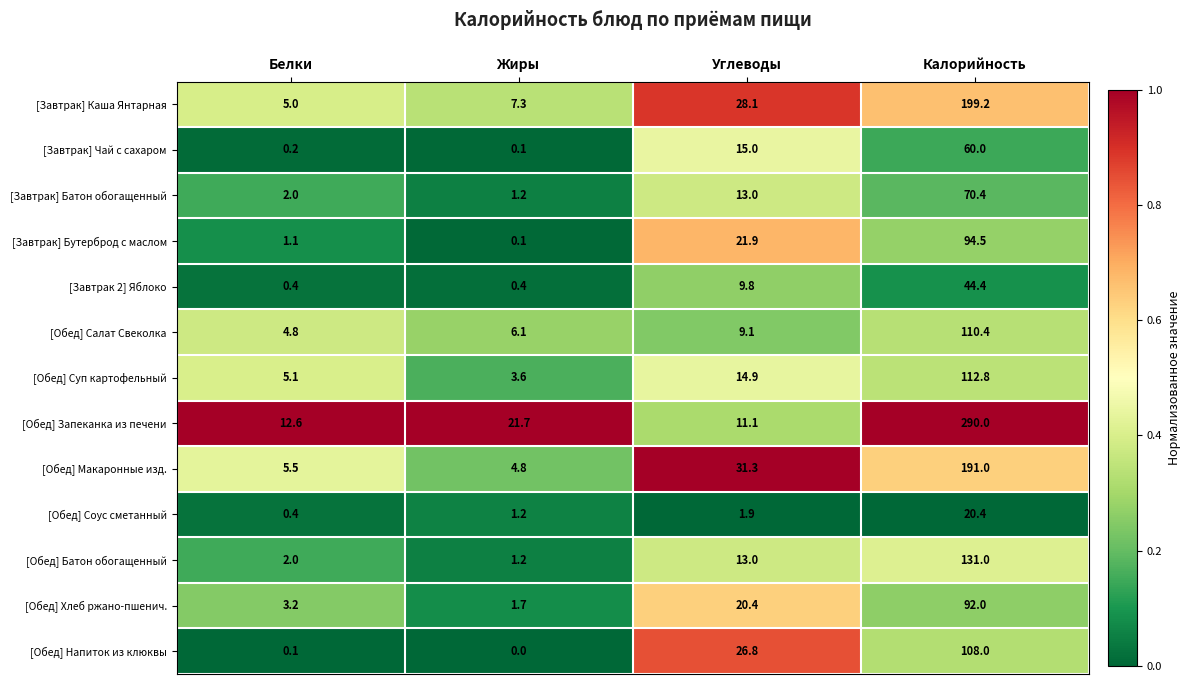

Which series has the largest range (max minus min)?

[Обед] Запеканка из печени